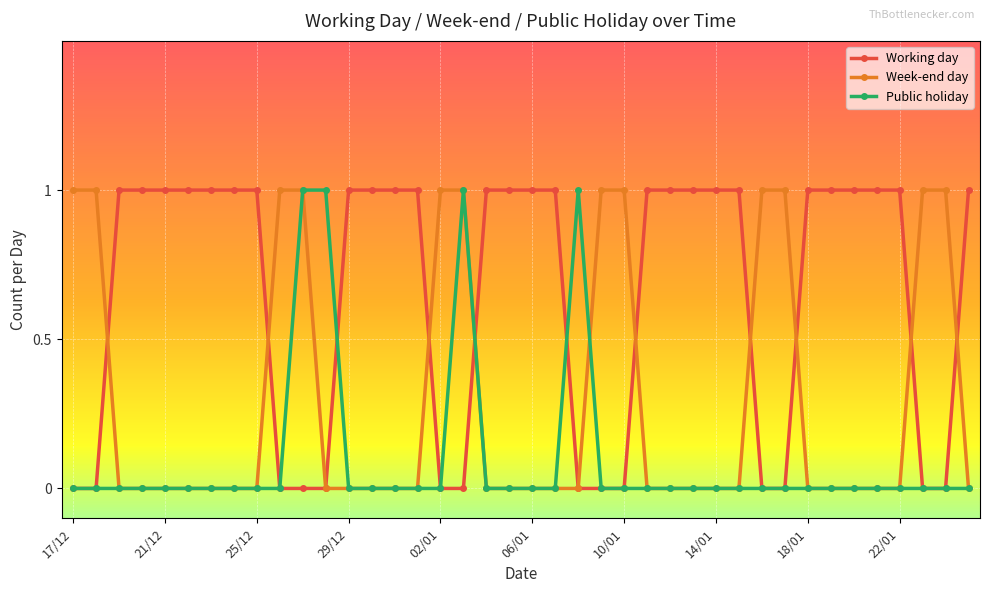

At how many categories does at least one series exceed 0?

40